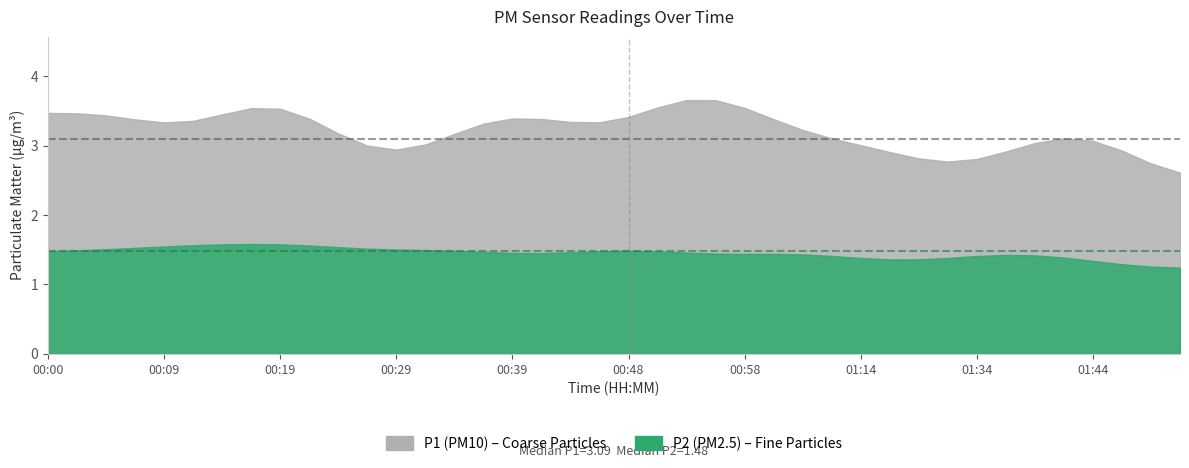

What position from the left is 01:46?

38